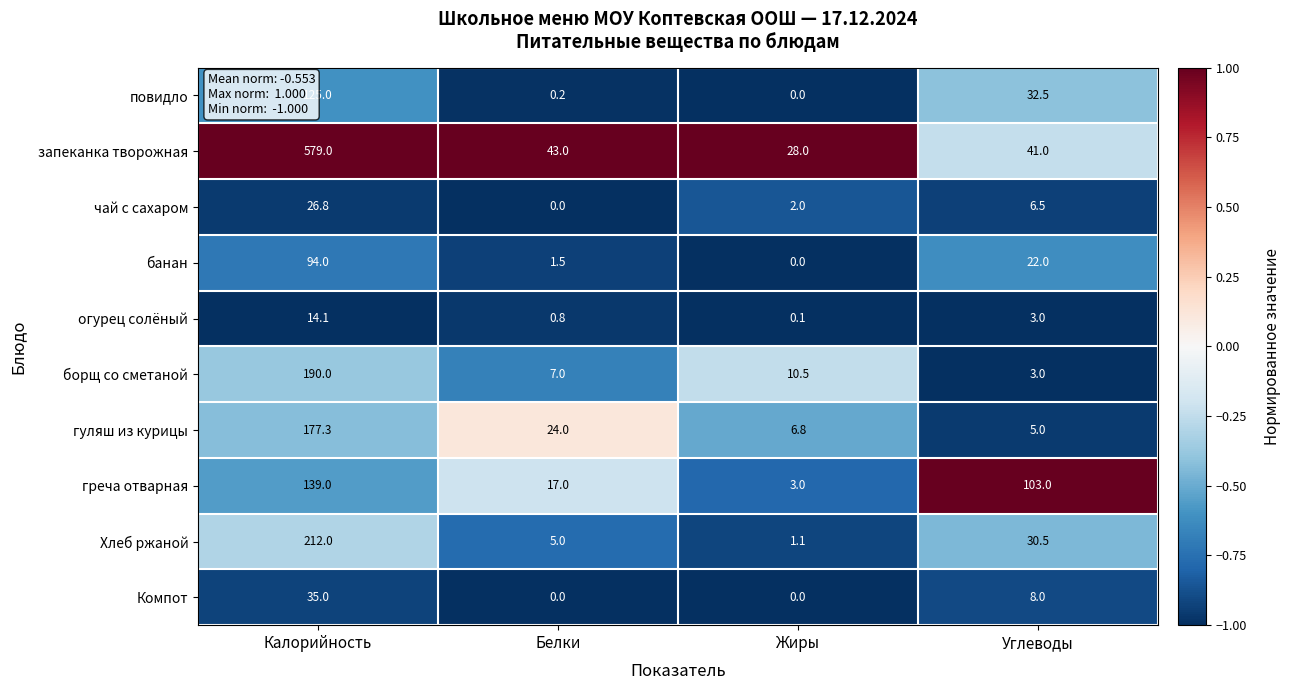

The греча отварная series shows 71.9 at Калорийность. True or false?

False